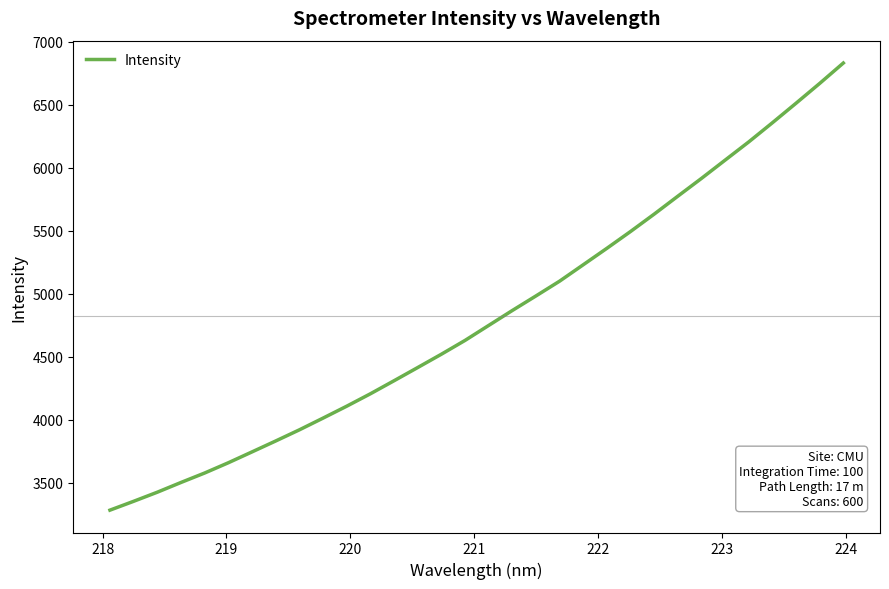

What is the greatest value displayed?

6830.8